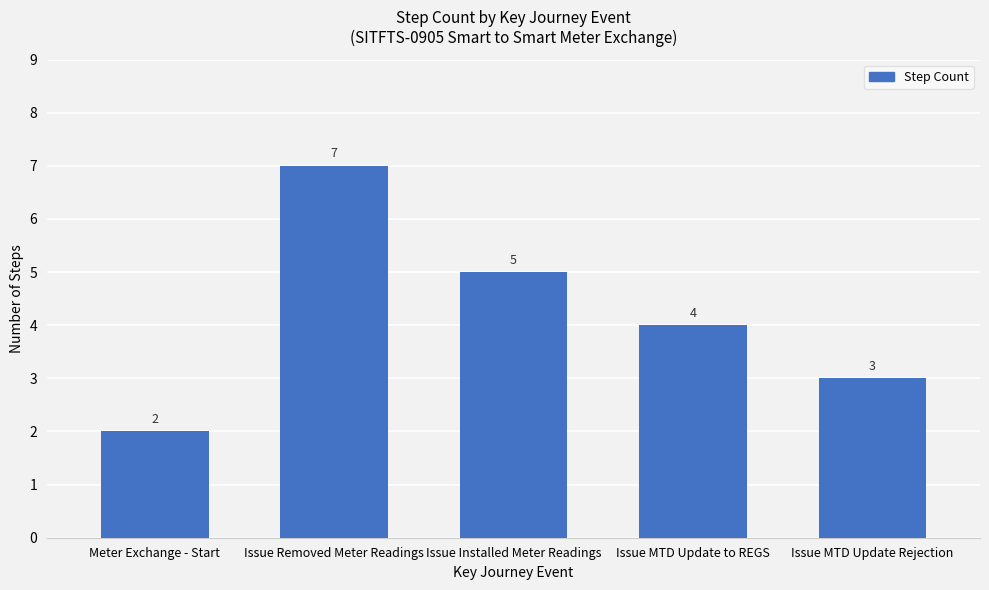

What is the approximate value at Meter Exchange - Start?

2